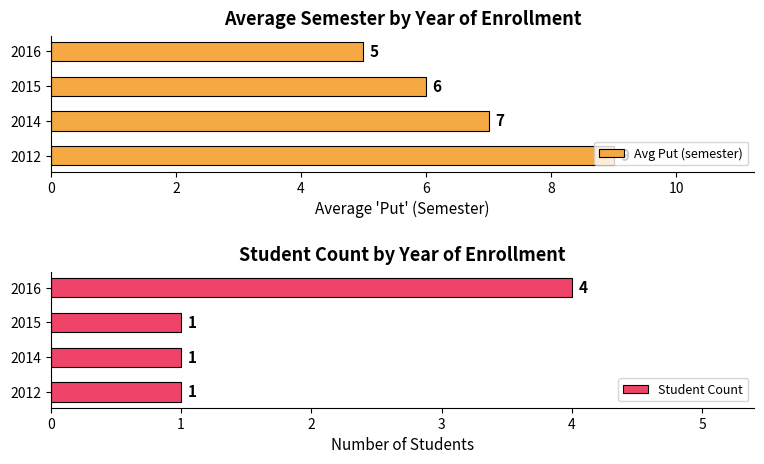

Is it true that Student Count equals 1 at 2014?

True